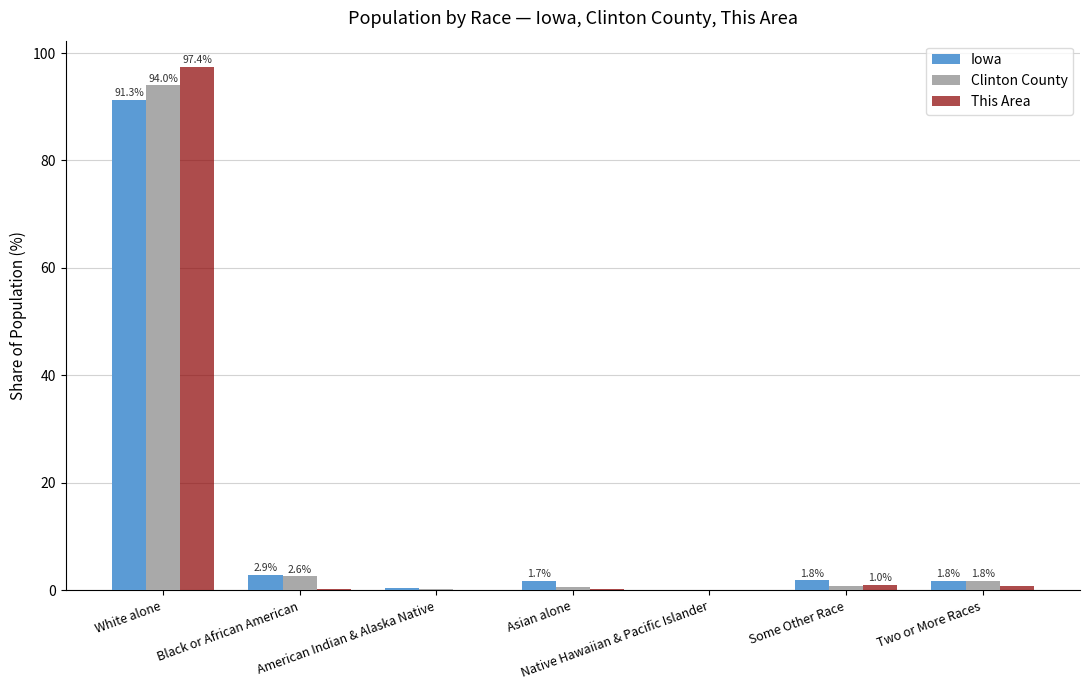

Is the value of Clinton County at White alone greater than the value of Iowa at American Indian & Alaska Native?

Yes